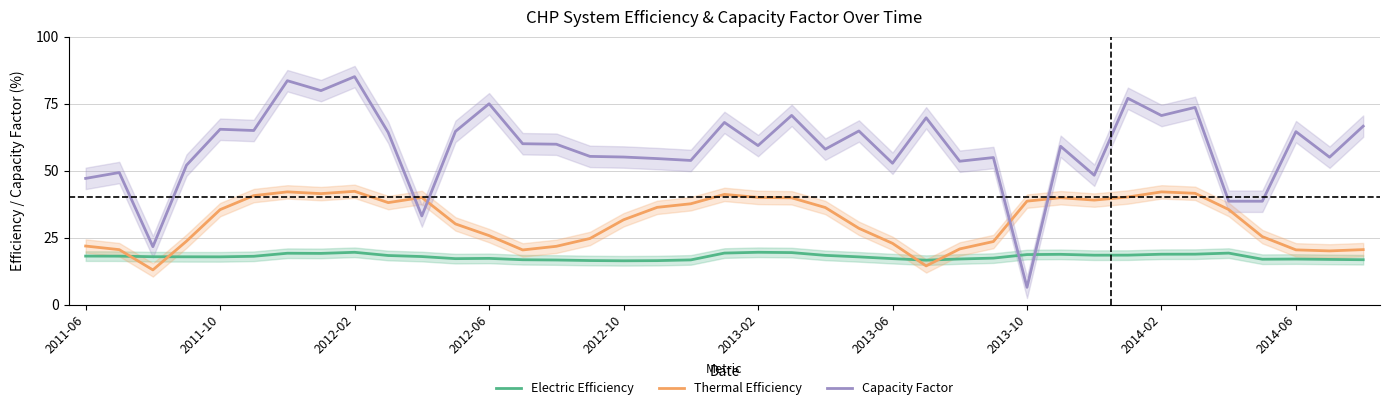

Which series has the largest range (max minus min)?

Capacity Factor